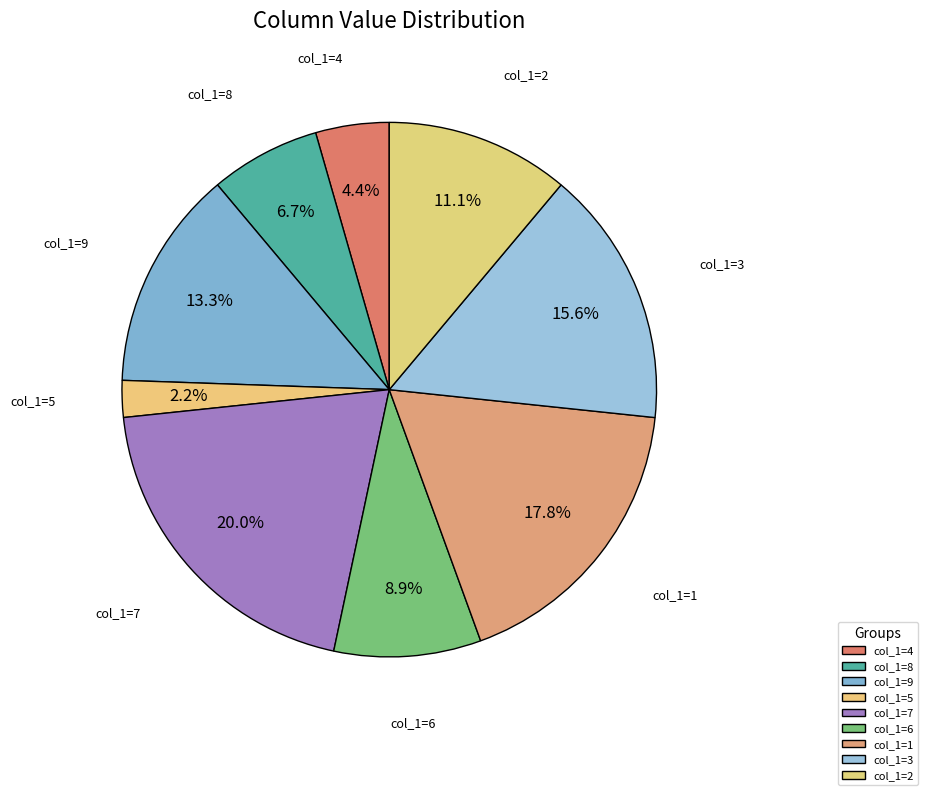

Is there any slice that represents more than half of the pie?

No